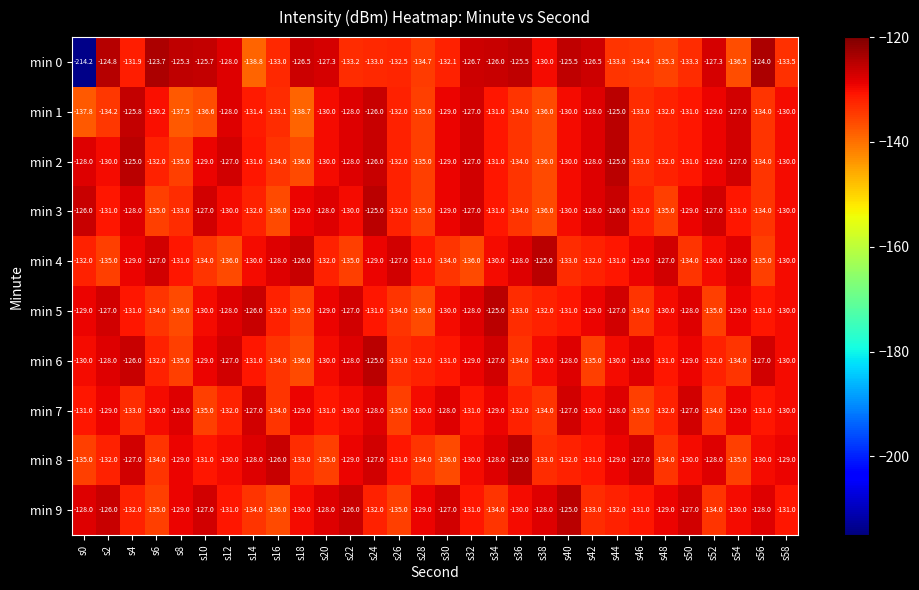

What is the approximate value of min 3 at s44?

-126.0